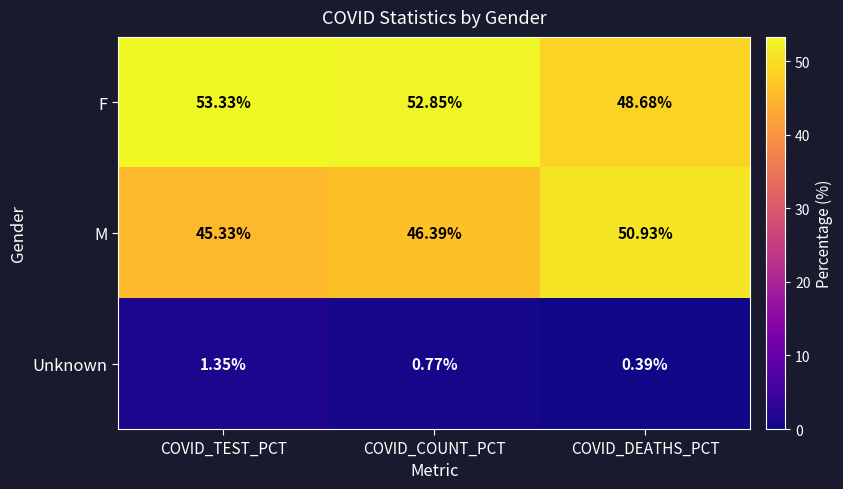

At which label is Unknown closest to 0?

COVID_DEATHS_PCT